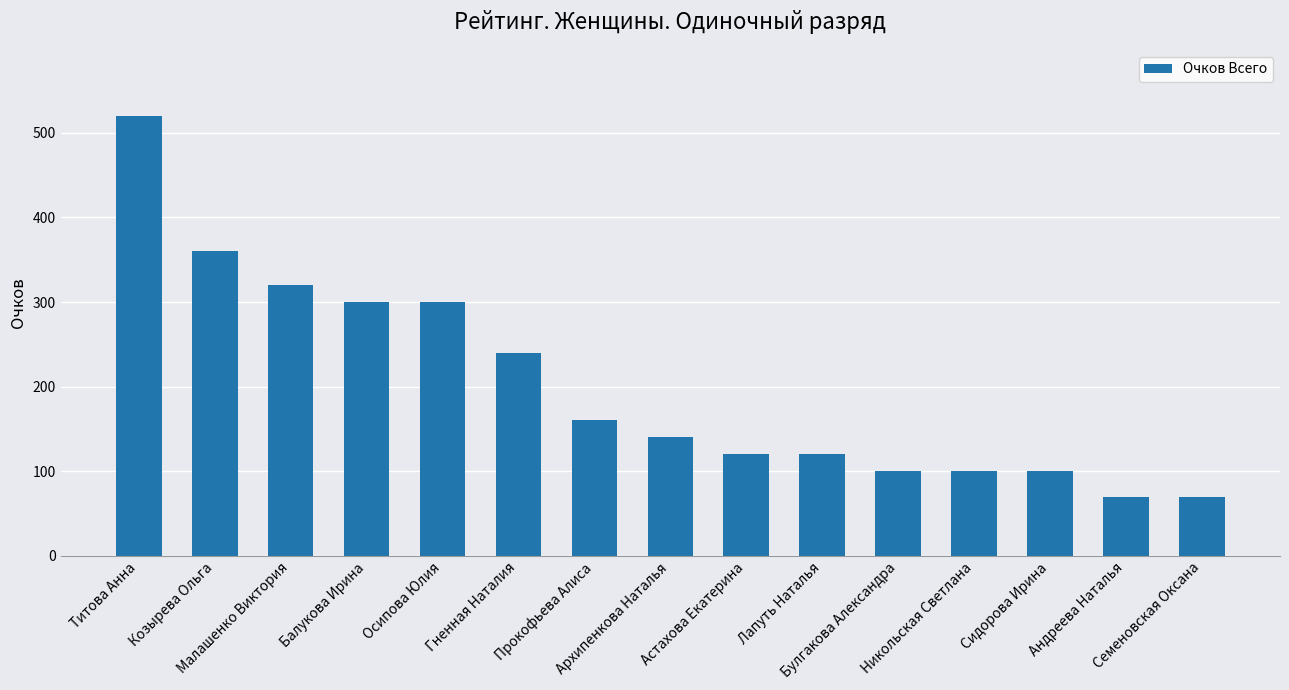

Where does the data first go above 140?

Титова Анна